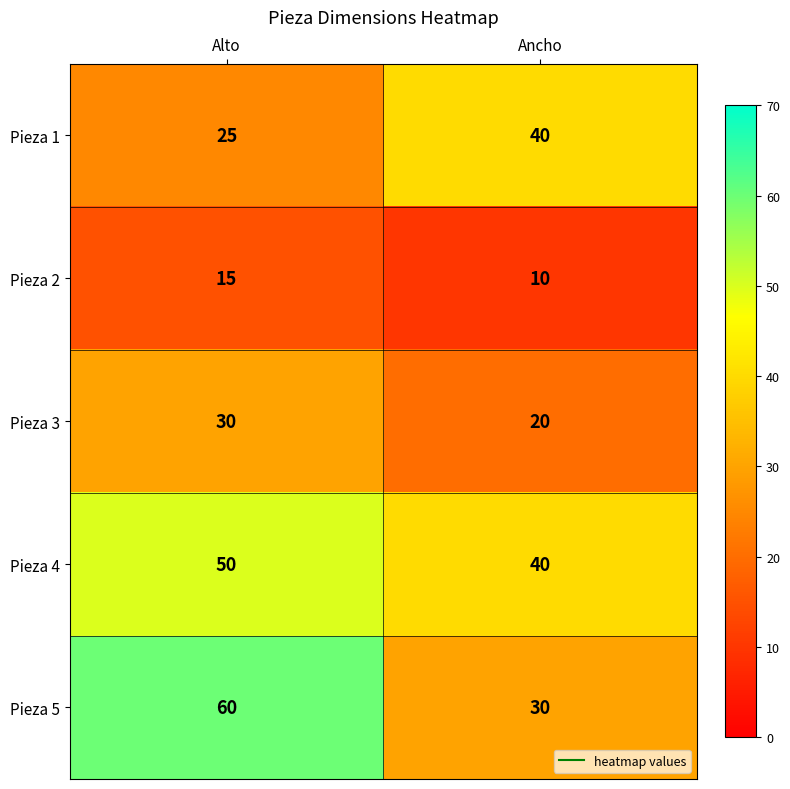

Is it true that Pieza 4 equals 83 at Alto?

False